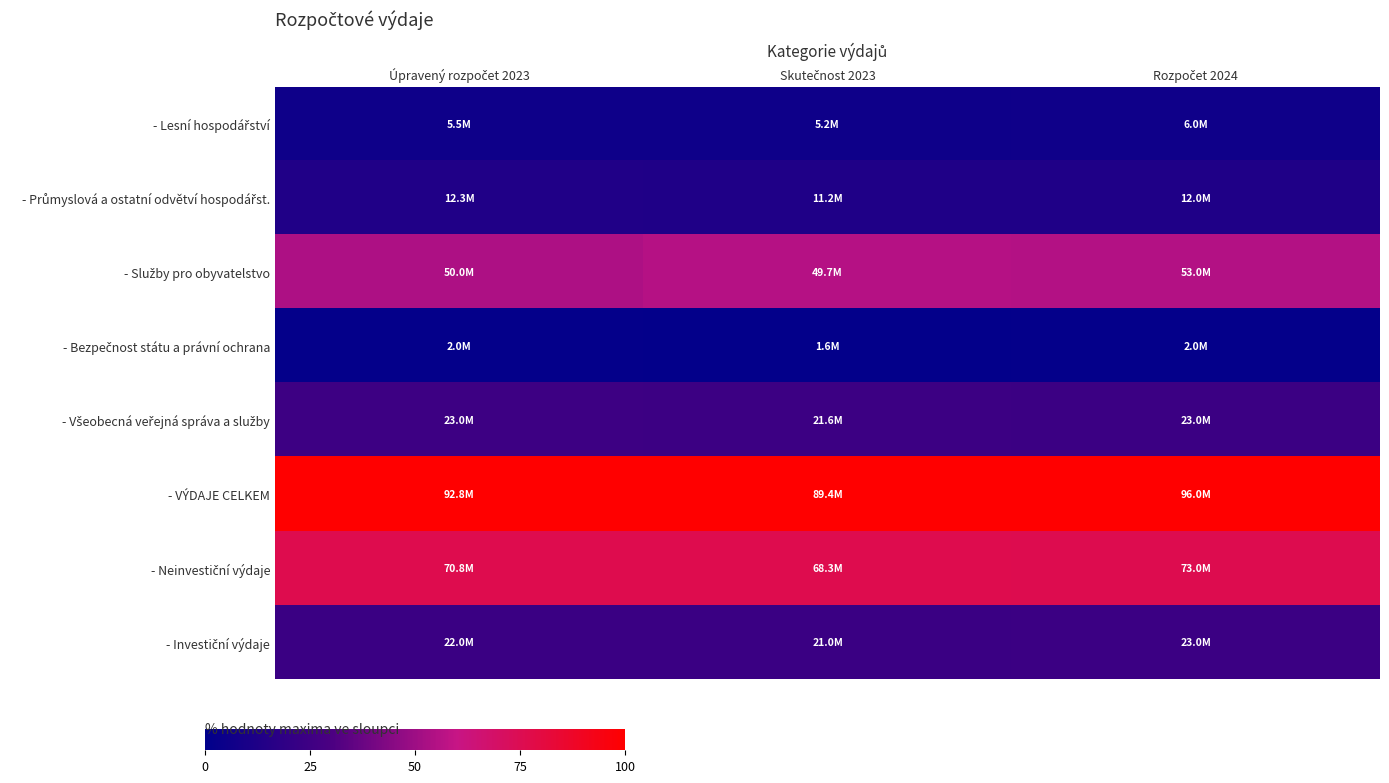

What is the total value across all series at Skutečnost 2023?

300.0